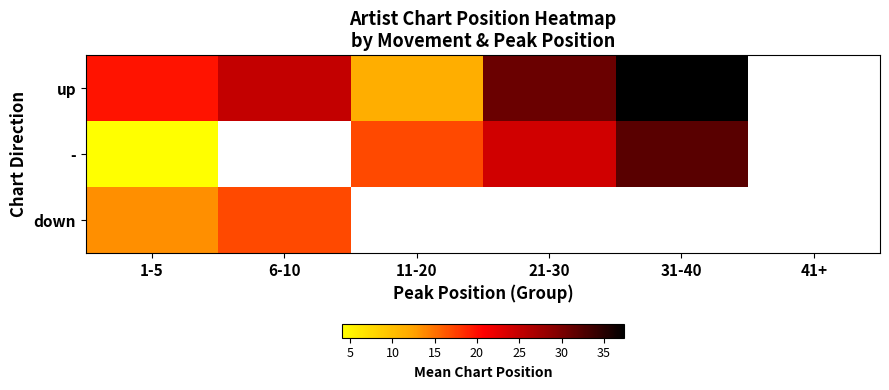

Rank the categories by up value from lowest to highest.

11-20, 1-5, 6-10, 21-30, 31-40, 41+